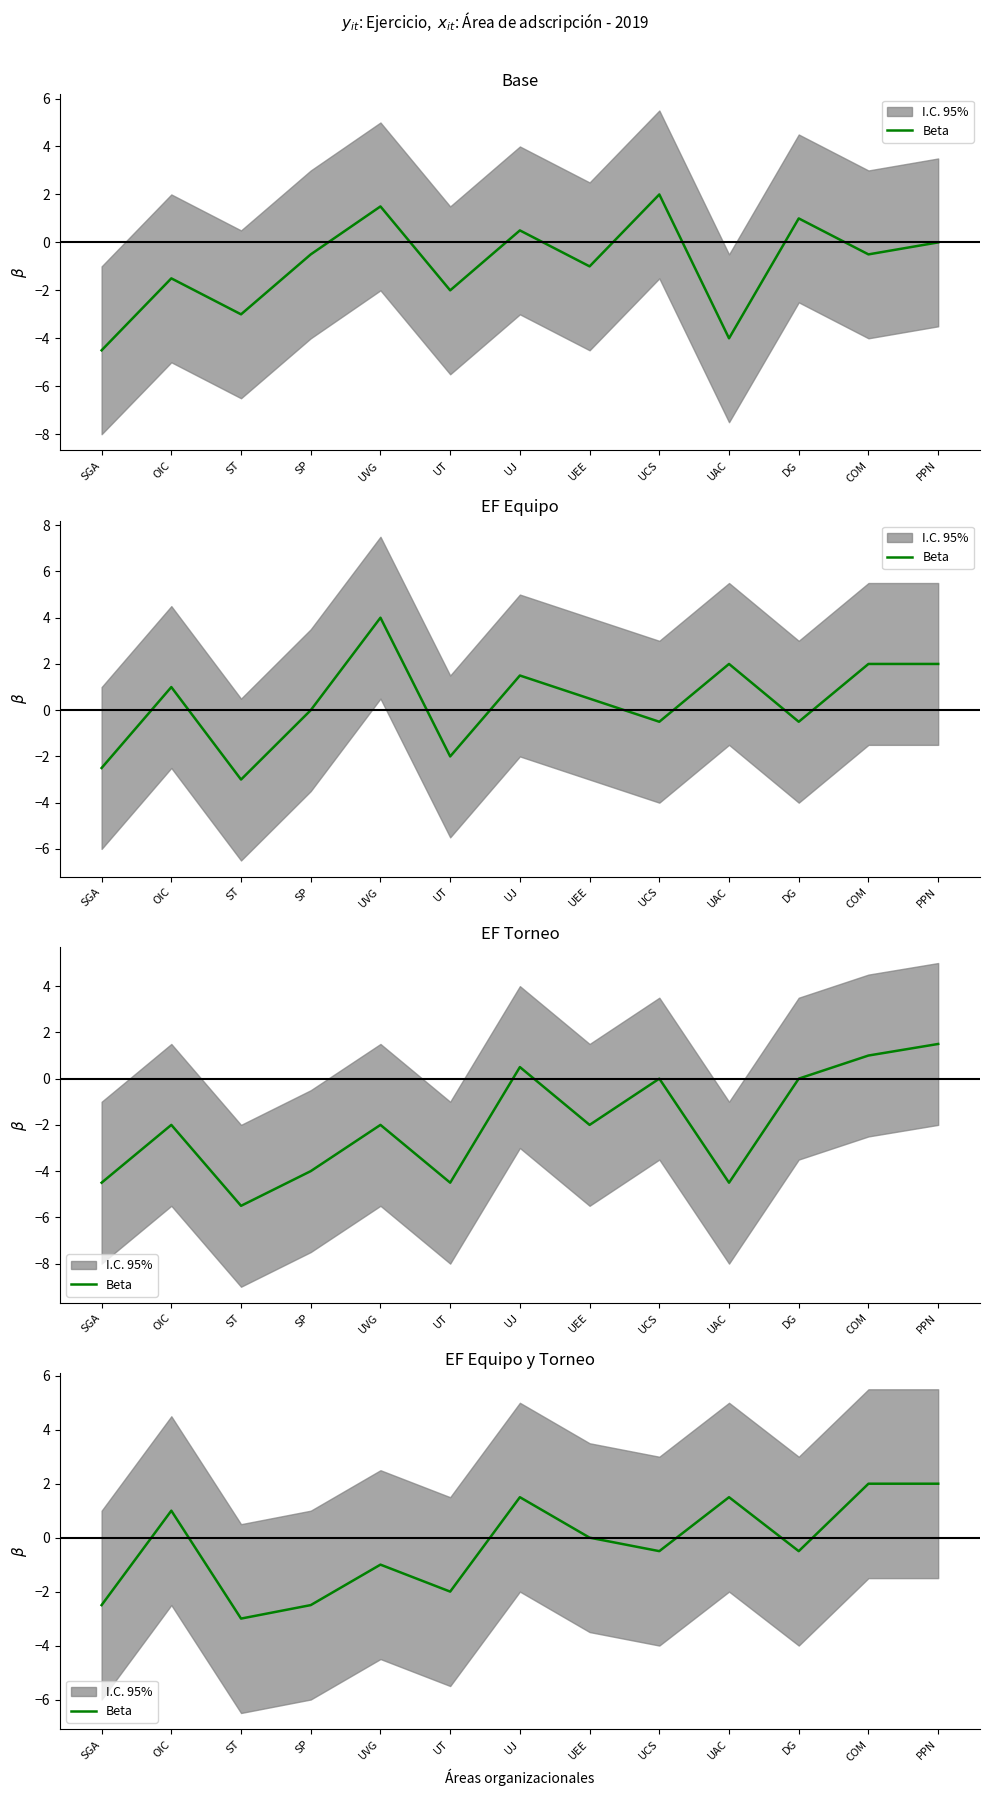

How many positive values are there?

5